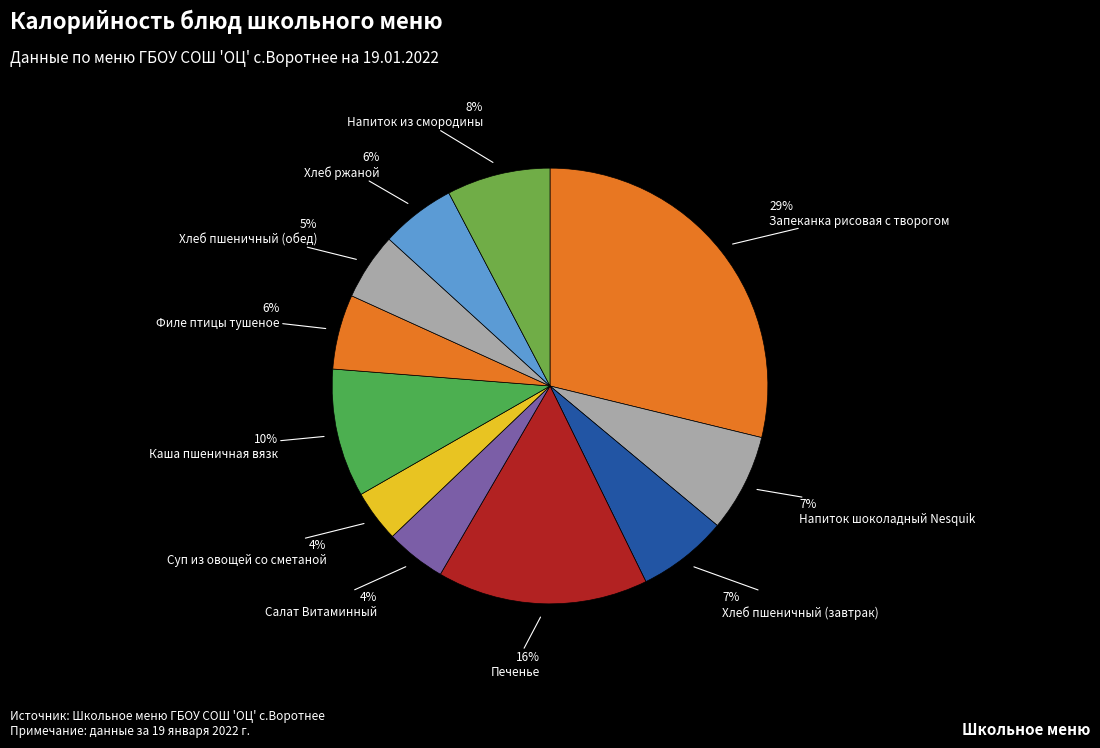

How many segments does this pie chart have?

11